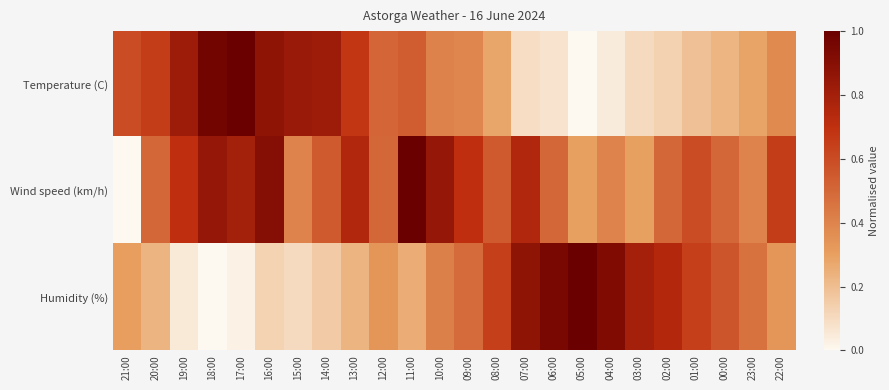

Reading right to left, transcribe all the data shown in this chart.

Temperature (C): 22:00=0.4	23:00=0.3	00:00=0.2	01:00=0.2	02:00=0.1	03:00=0.1	04:00=0.0	05:00=0.0	06:00=0.1	07:00=0.1	08:00=0.3	09:00=0.4	10:00=0.4	11:00=0.5	12:00=0.5	13:00=0.7	14:00=0.8	15:00=0.8	16:00=0.9	17:00=1.0	18:00=1.0	19:00=0.8	20:00=0.6	21:00=0.6
Wind speed (km/h): 22:00=0.7	23:00=0.4	00:00=0.5	01:00=0.6	02:00=0.5	03:00=0.3	04:00=0.4	05:00=0.3	06:00=0.5	07:00=0.8	08:00=0.6	09:00=0.7	10:00=0.8	11:00=1.0	12:00=0.5	13:00=0.8	14:00=0.6	15:00=0.4	16:00=0.9	17:00=0.8	18:00=0.8	19:00=0.7	20:00=0.5	21:00=0.0
Humidity (%): 22:00=0.3	23:00=0.5	00:00=0.6	01:00=0.6	02:00=0.7	03:00=0.8	04:00=0.9	05:00=1.0	06:00=0.9	07:00=0.9	08:00=0.6	09:00=0.5	10:00=0.4	11:00=0.3	12:00=0.3	13:00=0.2	14:00=0.2	15:00=0.1	16:00=0.1	17:00=0.0	18:00=0.0	19:00=0.1	20:00=0.2	21:00=0.3